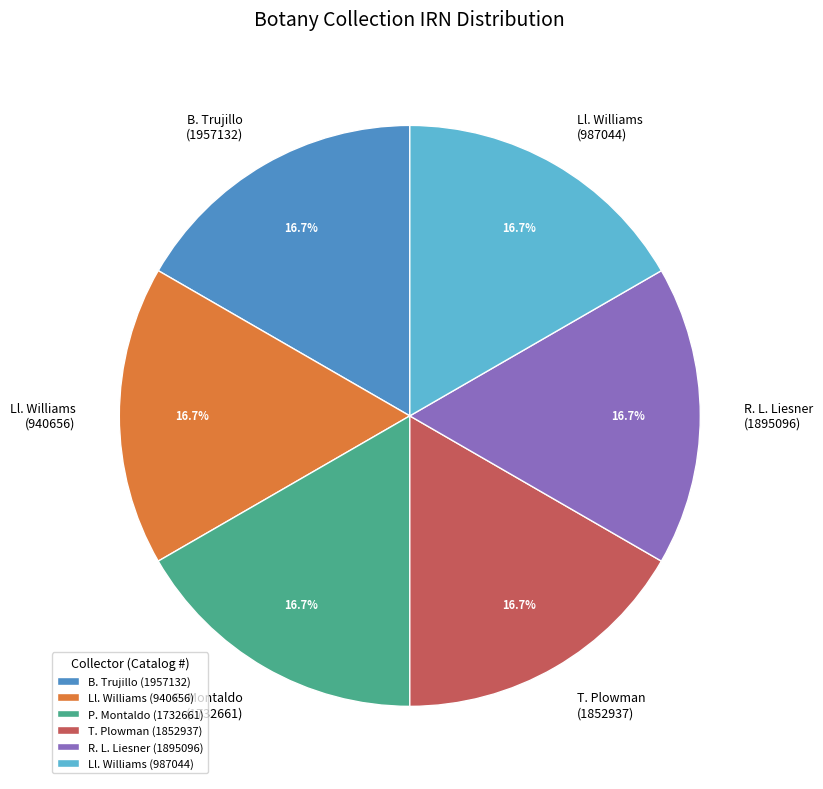

What is the ratio of the value at T. Plowman (1852937) to the value at B. Trujillo (1957132)?

1.0